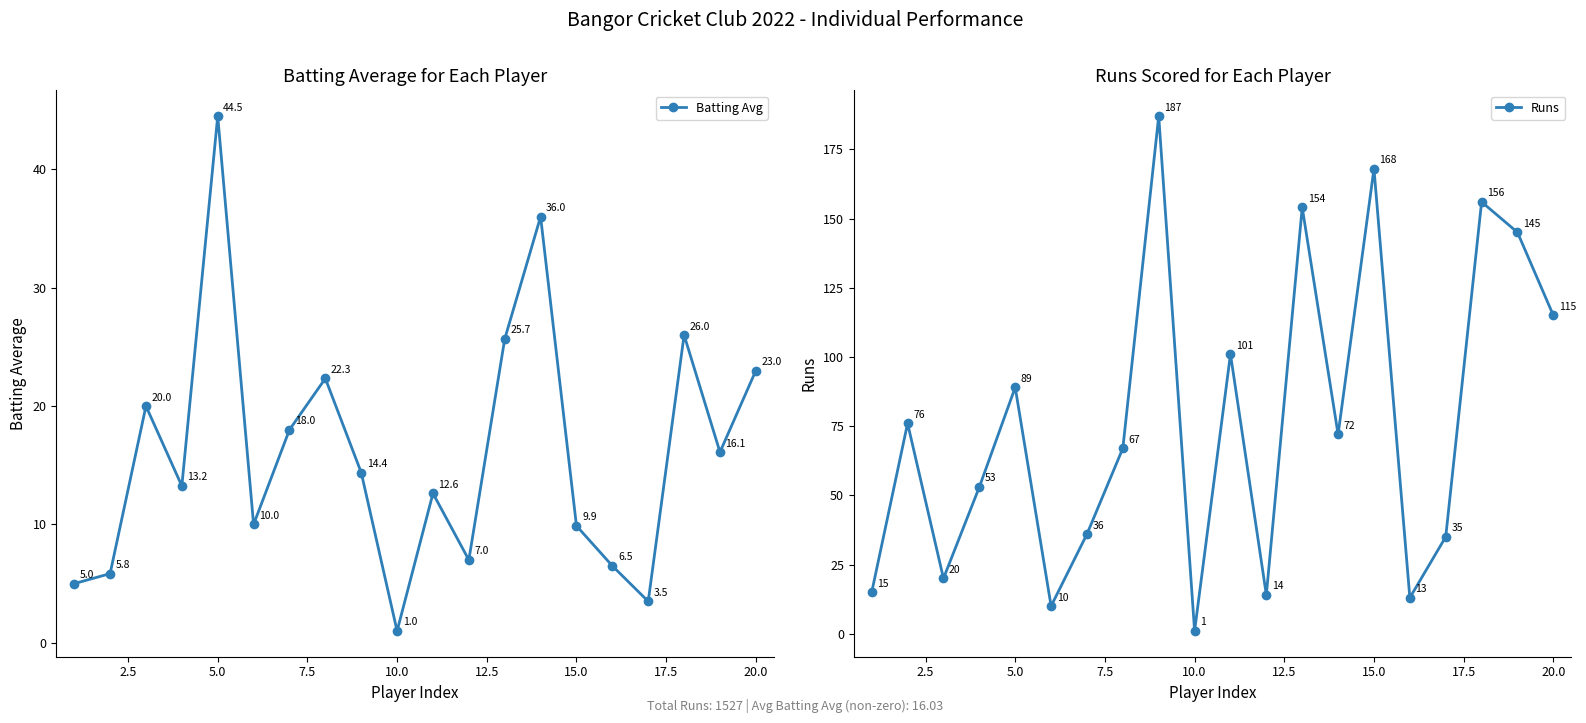

True or false: Runs and Batting Avg cross at least once.

False